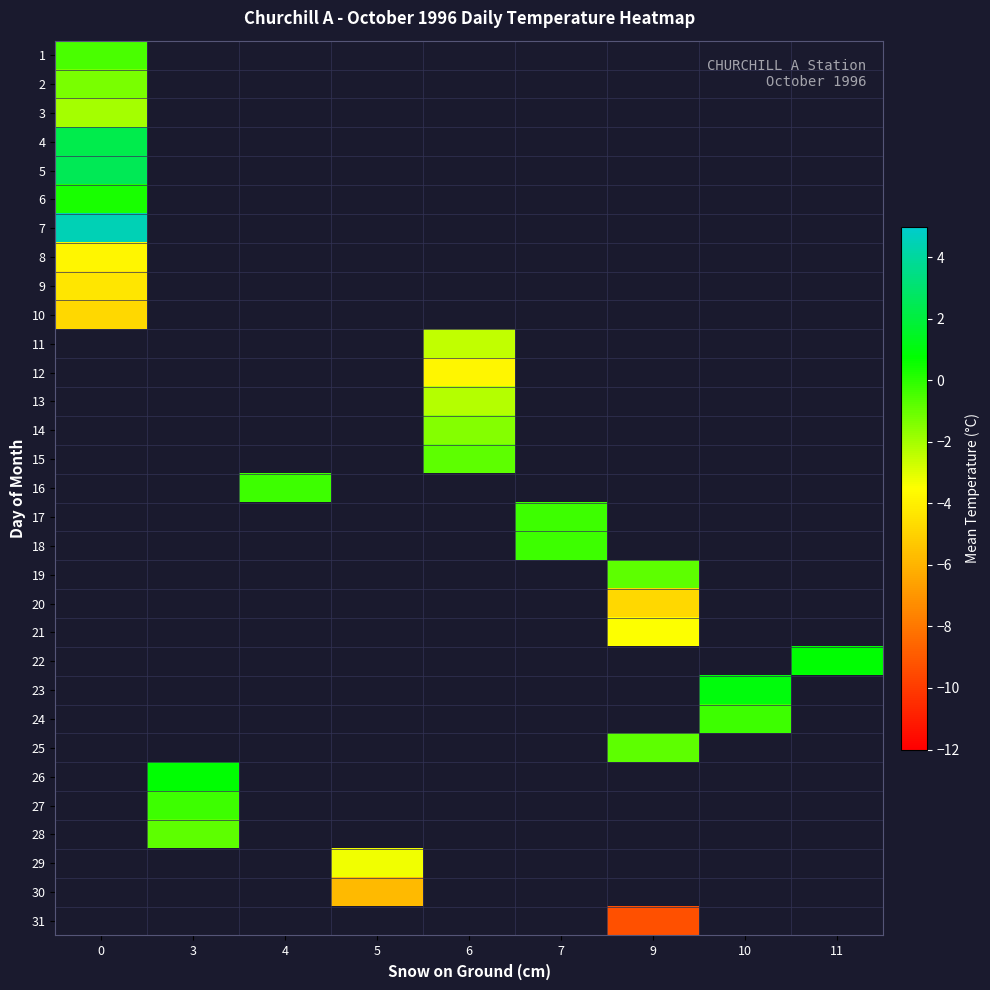

Which has a higher value, 10 or 6?

6